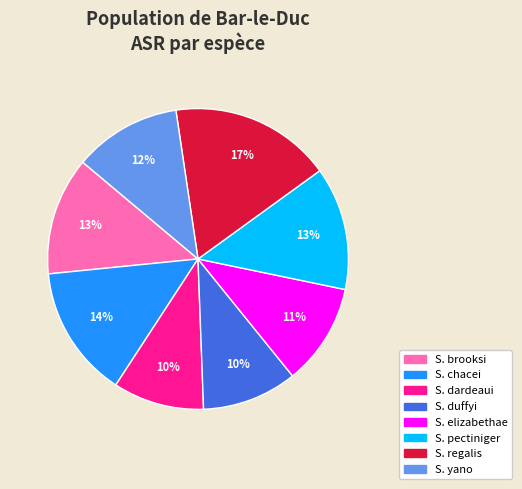

How many segments does this pie chart have?

8